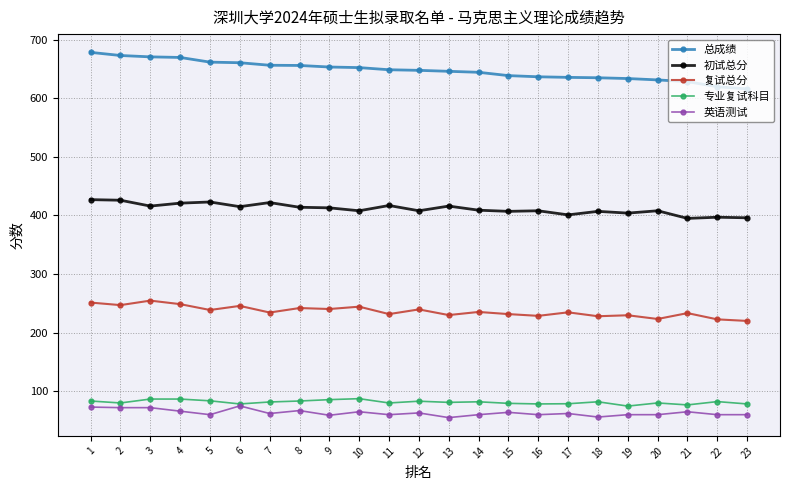

Which series has the largest range (max minus min)?

总成绩